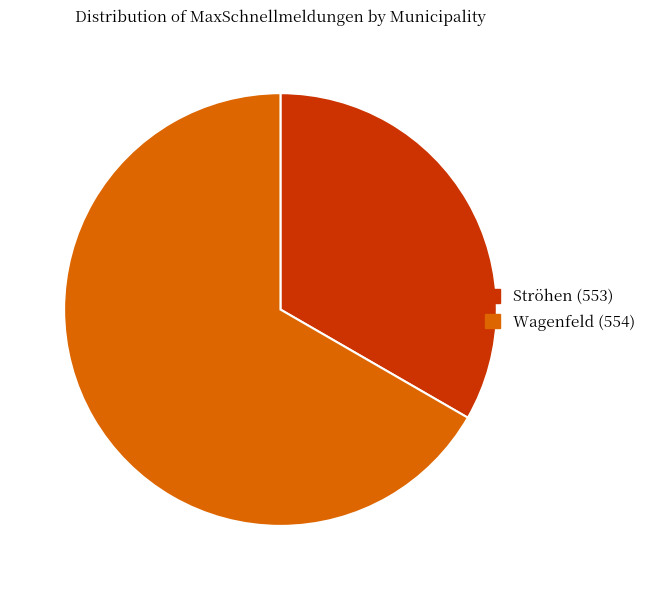

Which slice is the smallest?

Ströhen (553)